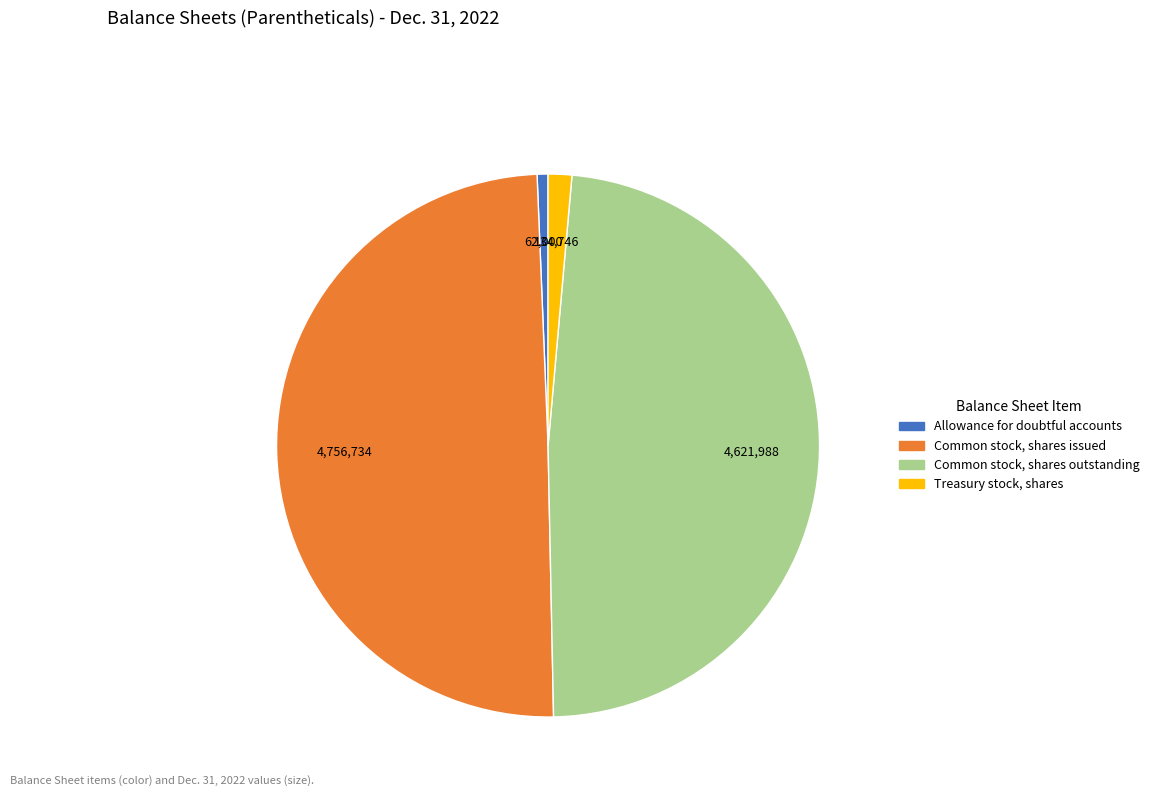

Is Common stock, shares issued the majority of the pie?

No